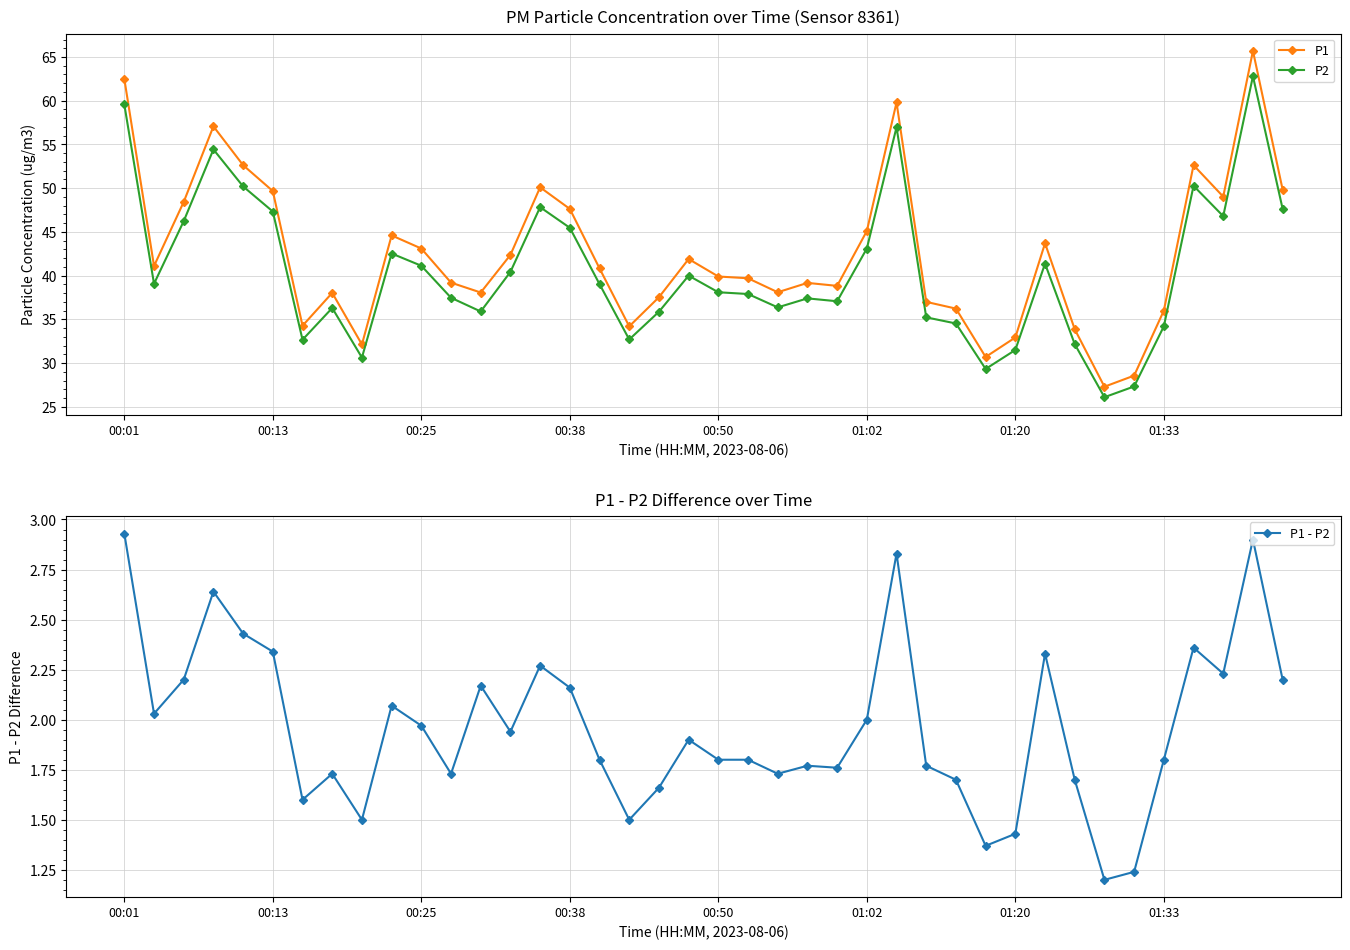

True or false: P2 and P1 intersect in this chart.

False